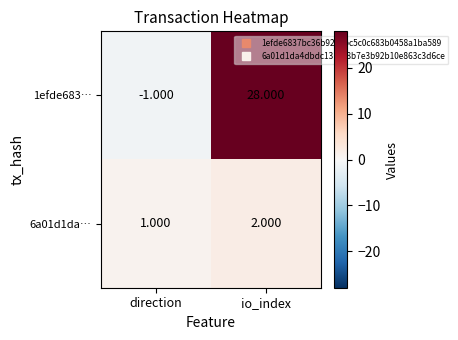

At which label is 1efde683… closest to 13?

direction